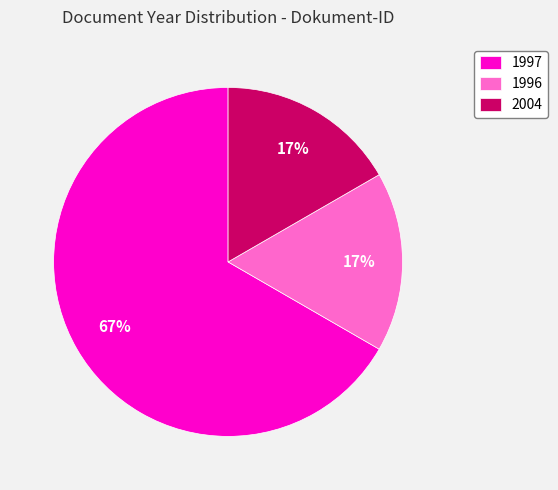

Which slice is the largest?

1997